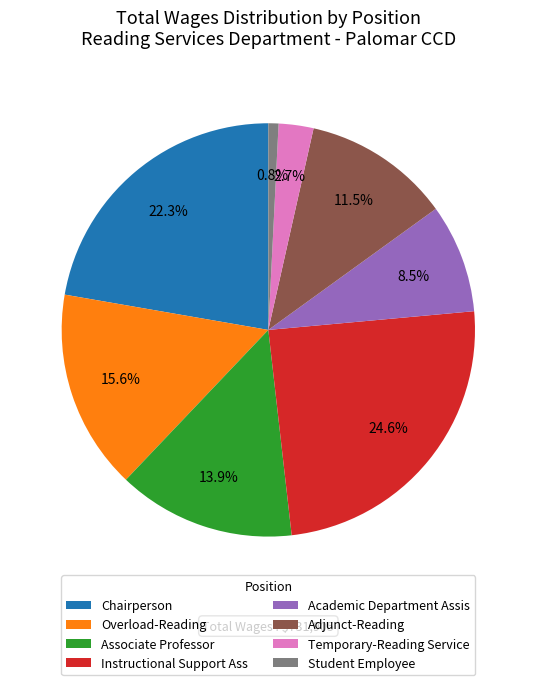

To the nearest percent, what percentage of the pie is Instructional Support Ass?

25%